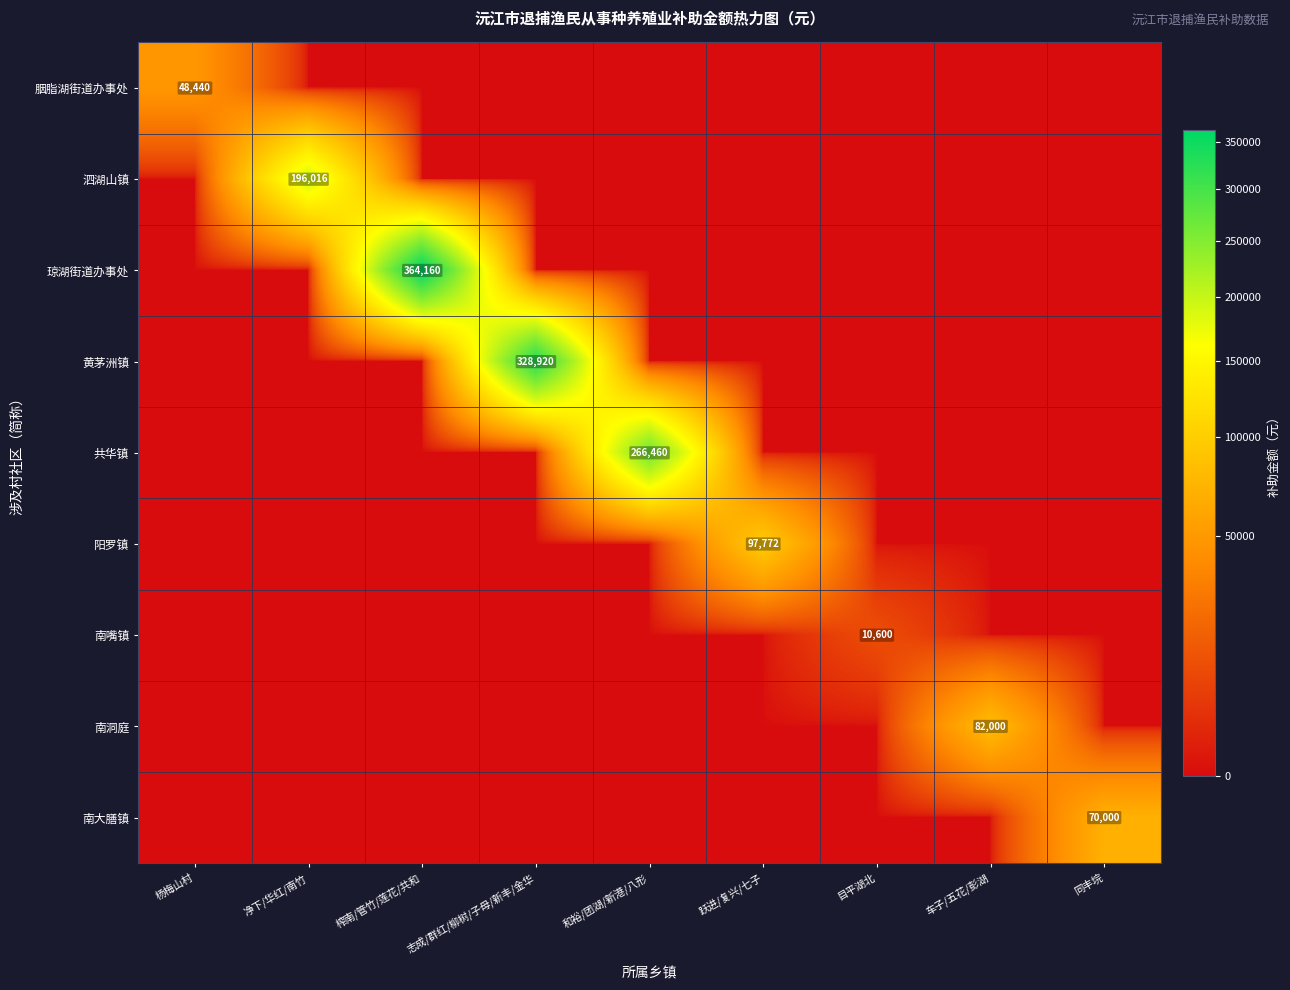

List the labels in order of 黄茅洲镇 value, smallest first.

杨梅山村, 净下/华红/南竹, 榨南/管竹/莲花/共和, 和裕/团湖/新港/八形, 跃进/复兴/七子, 目平湖北, 车子/五花/彭湖, 同丰垸, 志成/群红/柳树/子母/新丰/金华